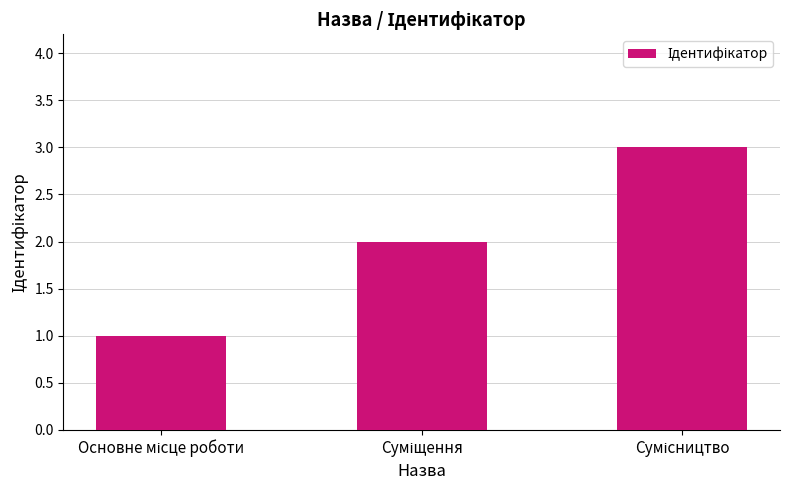

How many distinct data groups are displayed?

1